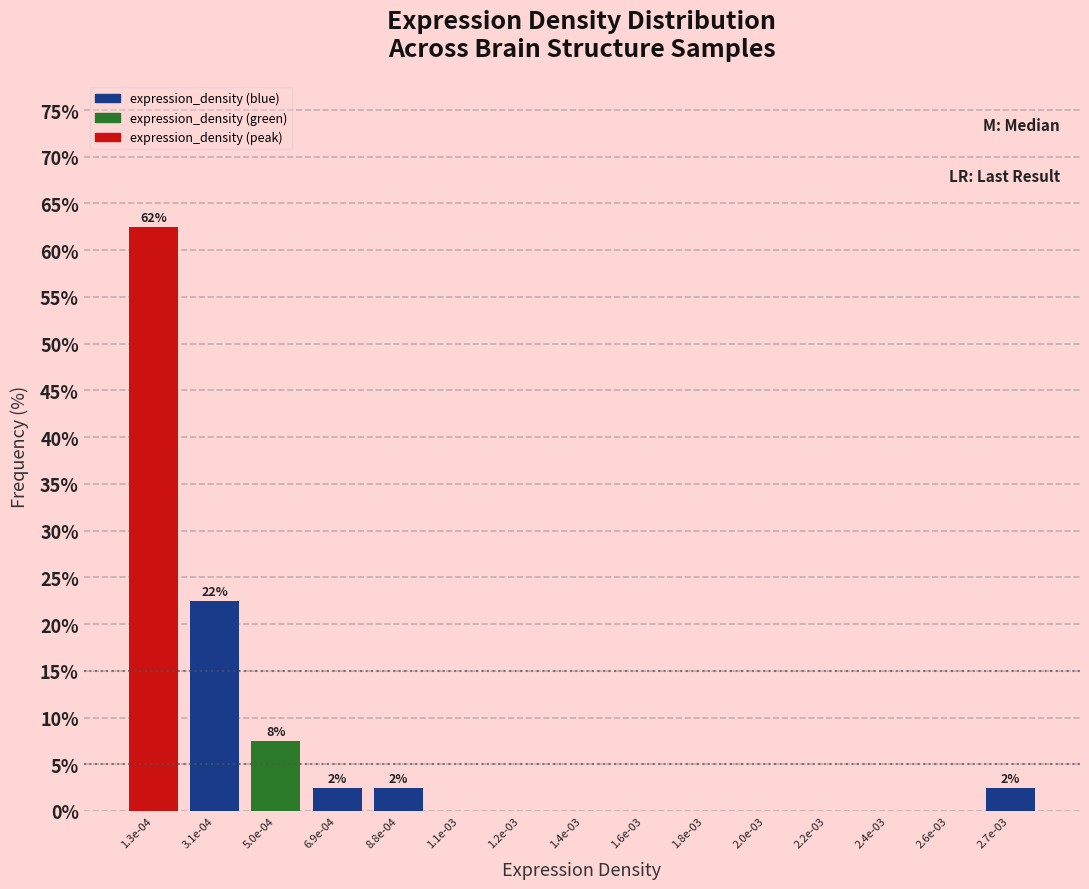

Reading right to left, list all the values displayed in this chart.

2.7e-03=2.5	2.6e-03=0.0	2.4e-03=0.0	2.2e-03=0.0	2.0e-03=0.0	1.8e-03=0.0	1.6e-03=0.0	1.4e-03=0.0	1.2e-03=0.0	1.1e-03=0.0	8.8e-04=2.5	6.9e-04=2.5	5.0e-04=7.5	3.1e-04=22.5	1.3e-04=62.5